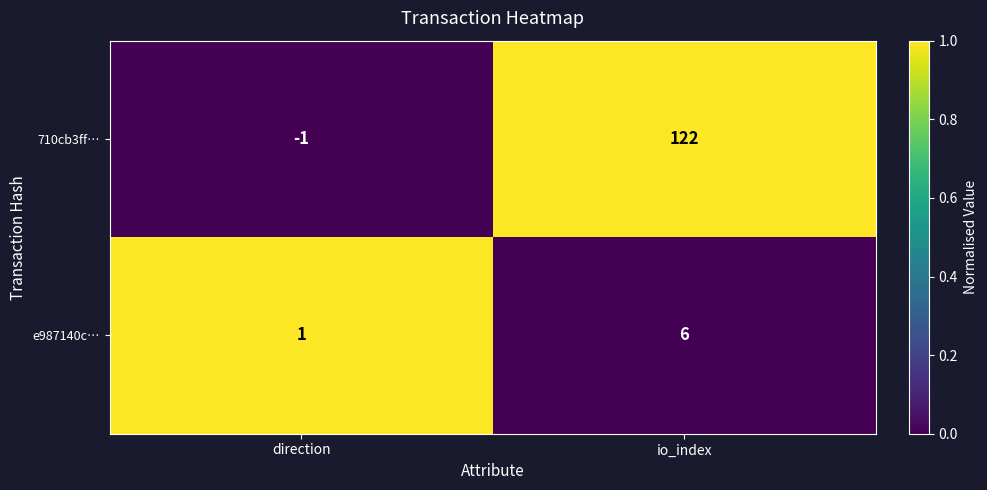

Count the number of data series in this chart.

2